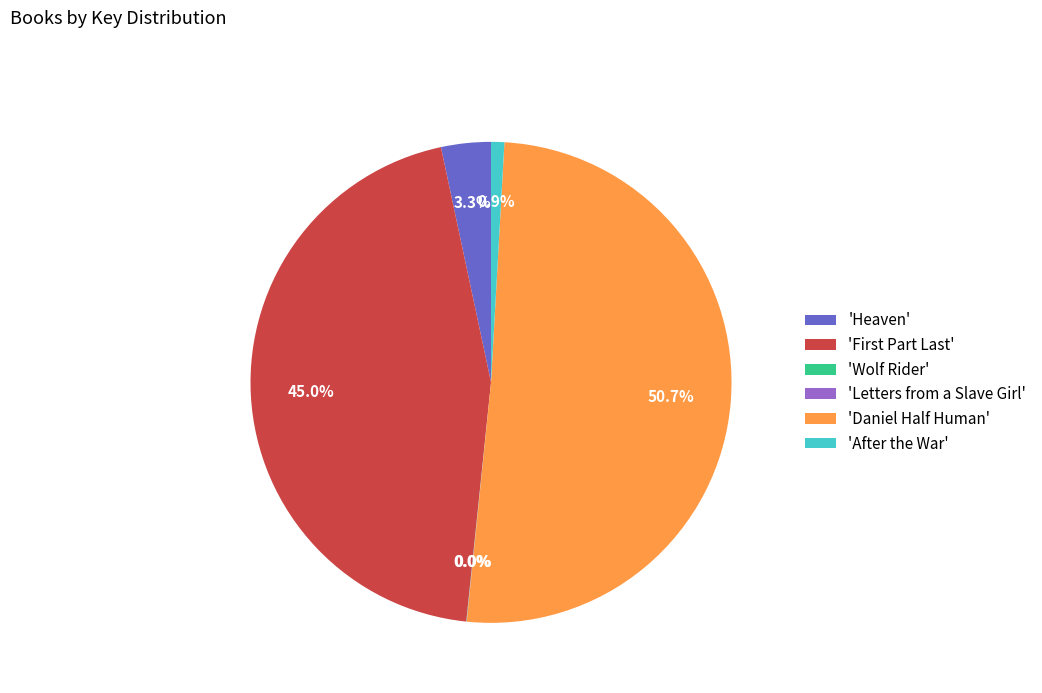

Which slice represents more than half of the pie?

'Daniel Half Human'